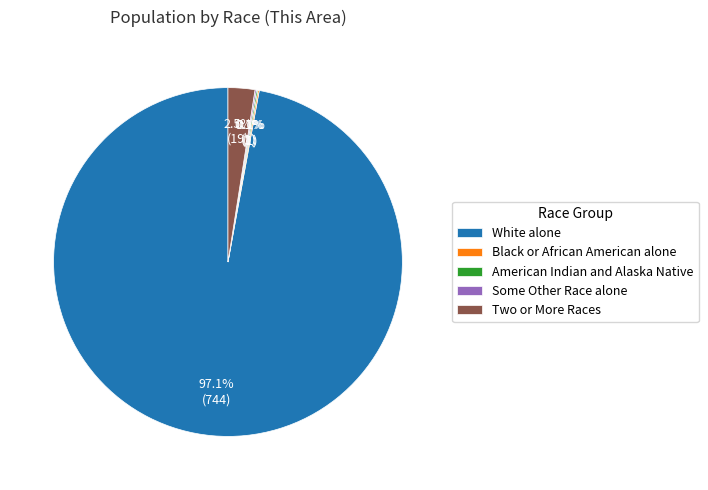

Which slice is the largest?

White alone